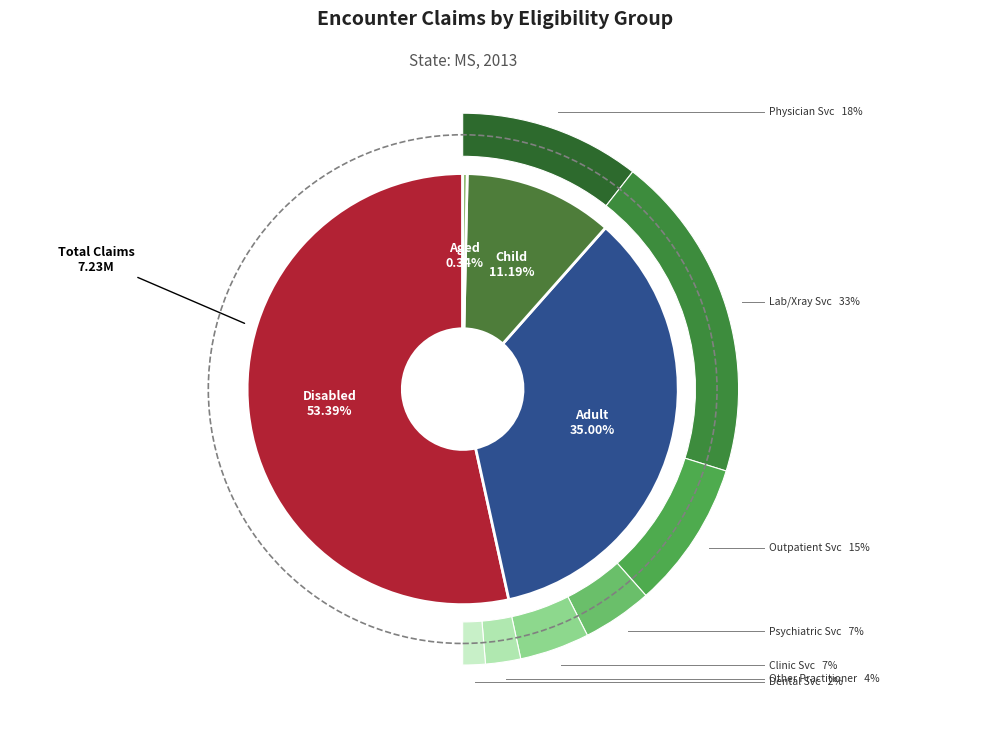

Is the sum of % Claims - Aged and % Claims - Child greater than half?

No